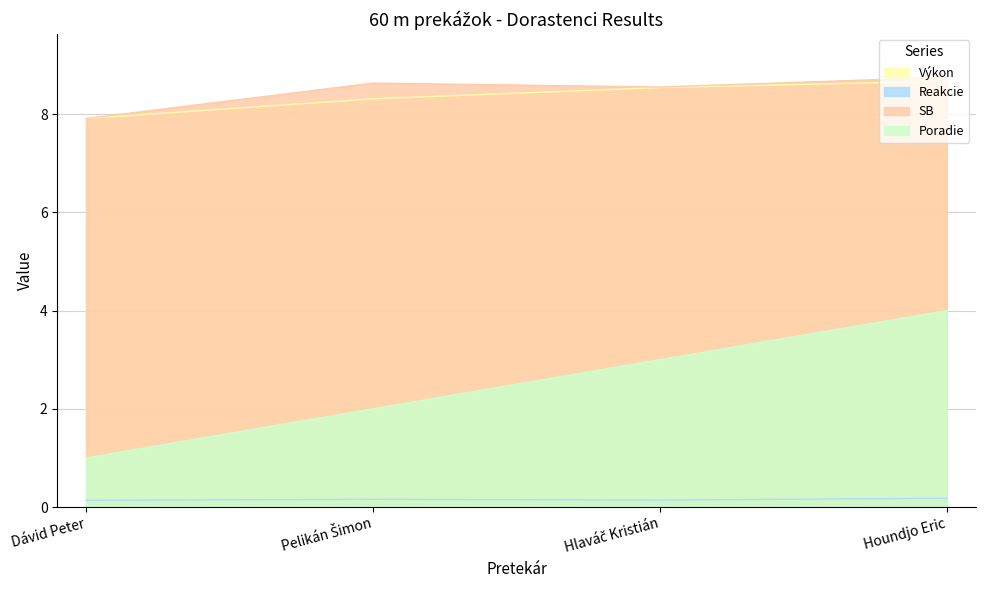

At how many categories does at least one series exceed 2?

4